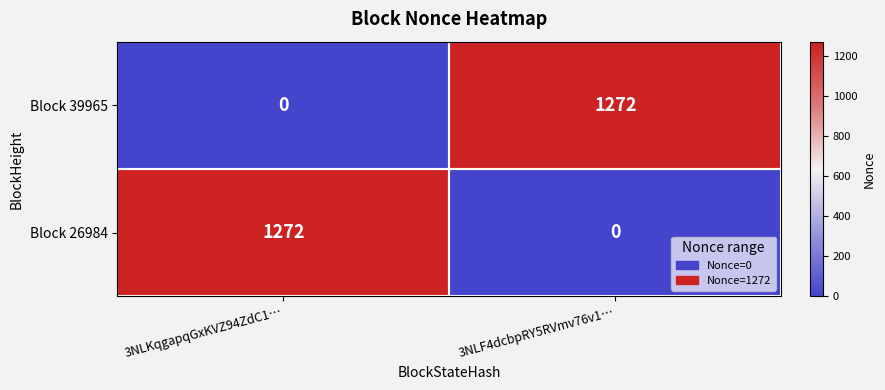

At how many categories does at least one series exceed 869?

2